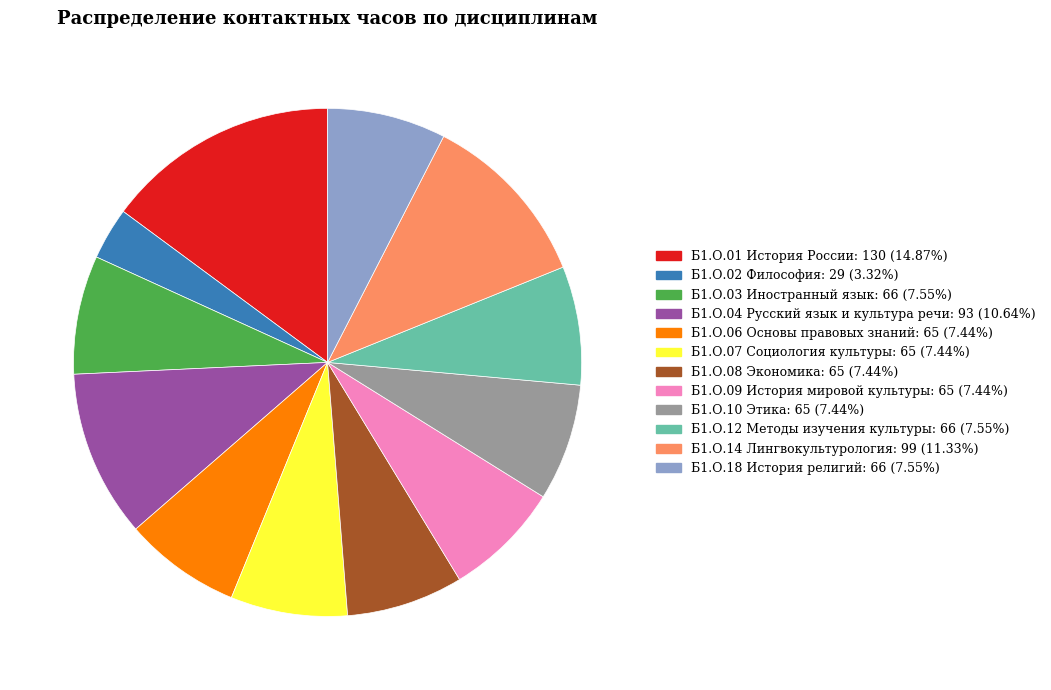

What is the ratio of the value at Б1.О.12 Методы изучения культуры: 66 (7.55%) to the value at Б1.О.18 История религий: 66 (7.55%)?

1.0